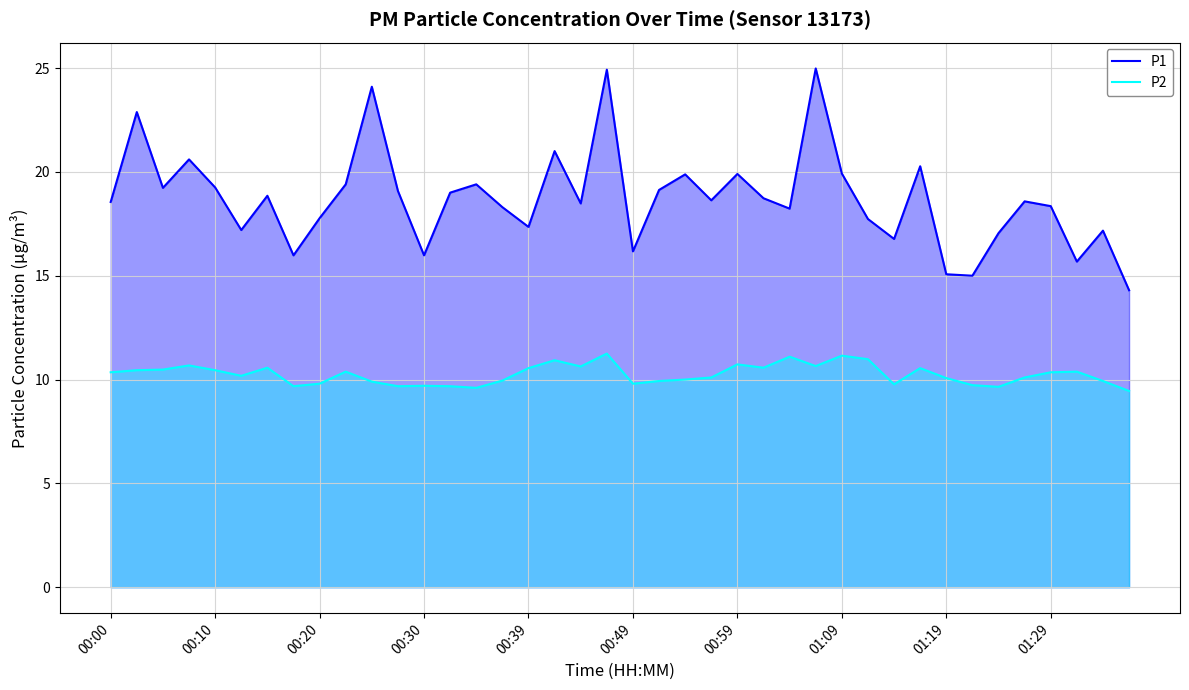

Which series has the largest total across all categories?

P1